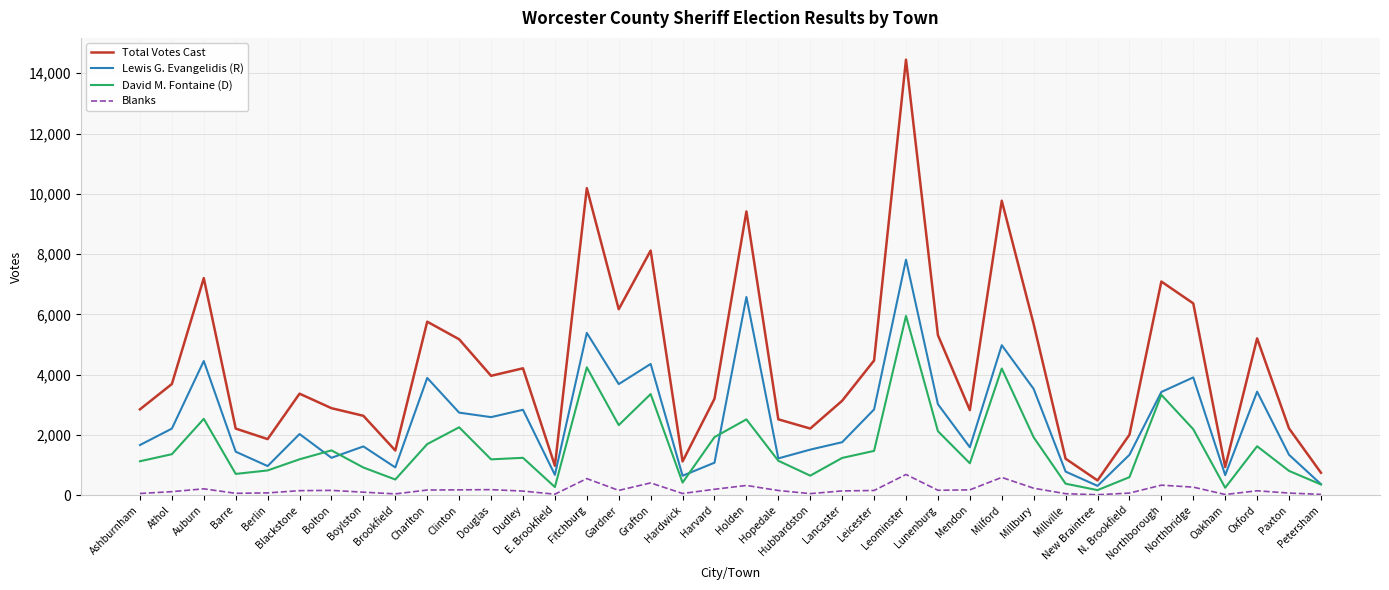

How many values in the Blanks series are below 154?

19